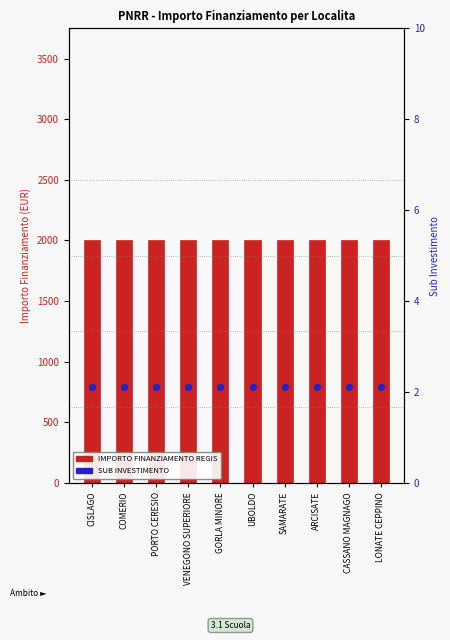

What is the total value across all series at COMERIO?

2002.1